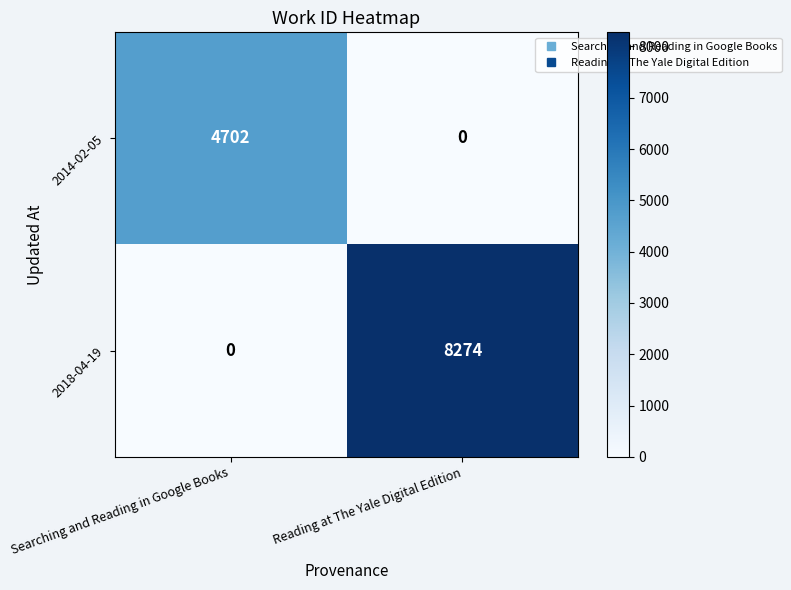

True or false: 2014-02-05 has a value of -3281 at Reading at The Yale Digital Edition.

False